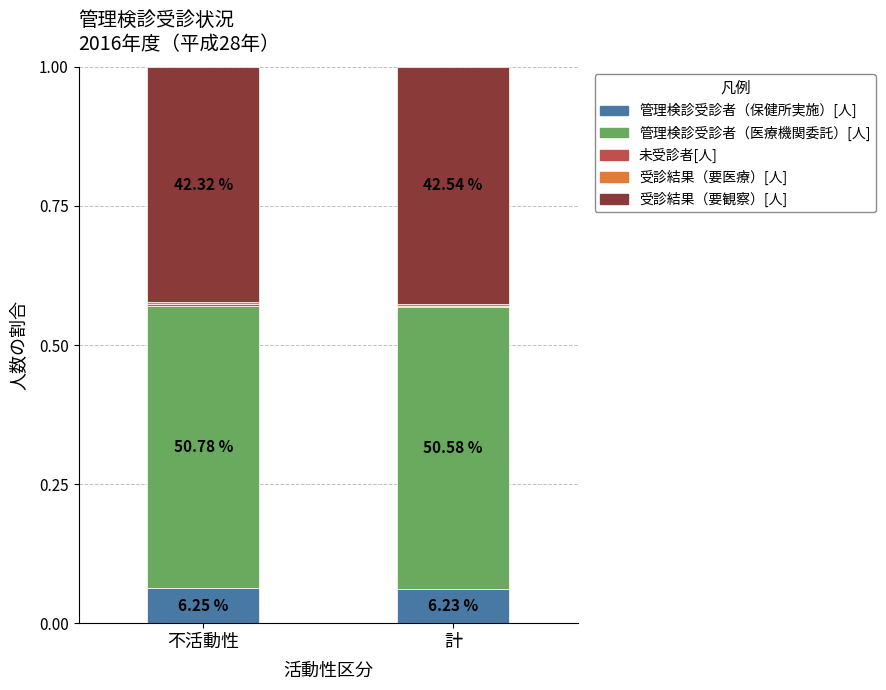

Are the bars horizontal?

No